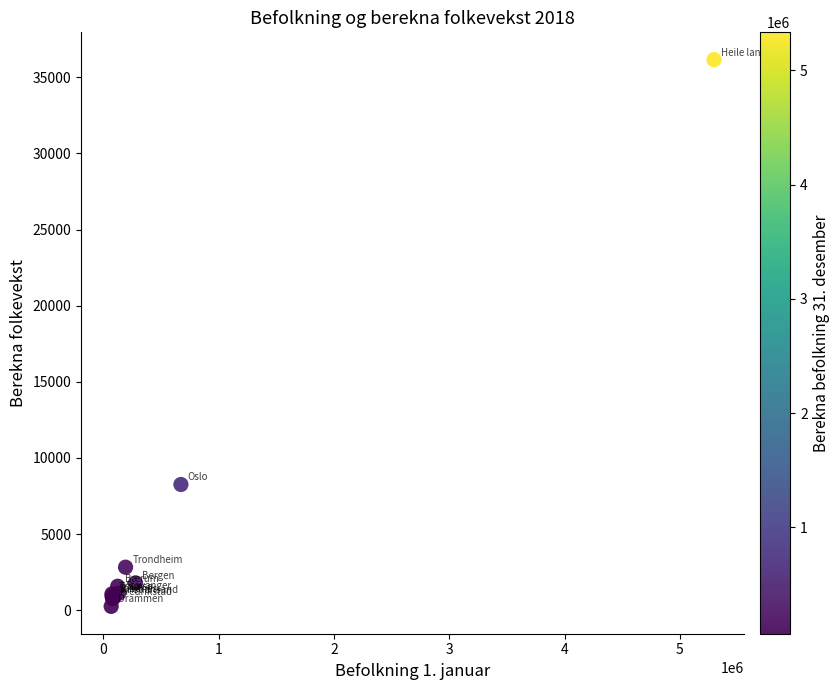

What Y value in the scatter plot is closest to 18204?

8260